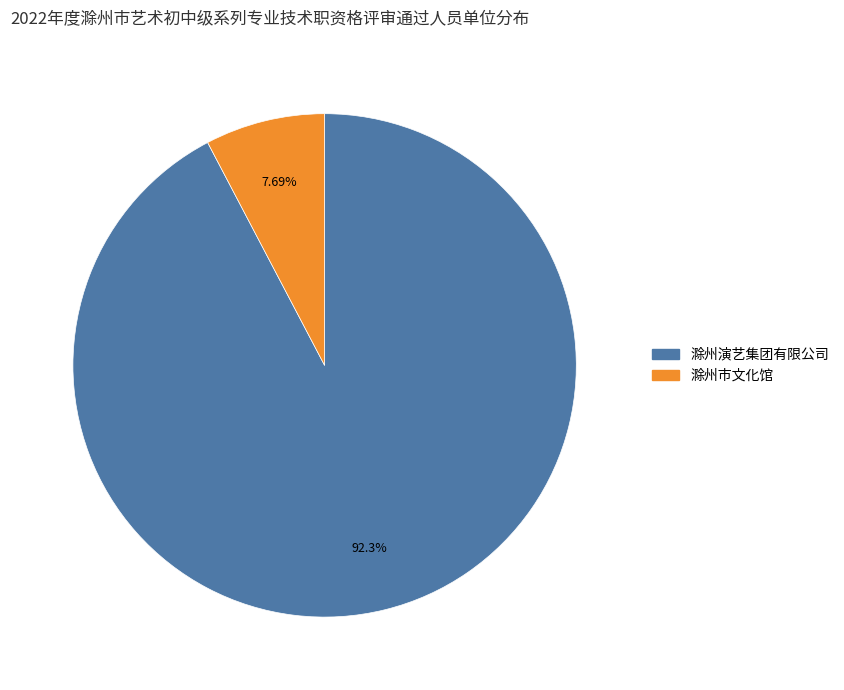

To the nearest percent, what portion does 滁州演艺集团有限公司 represent?

92%